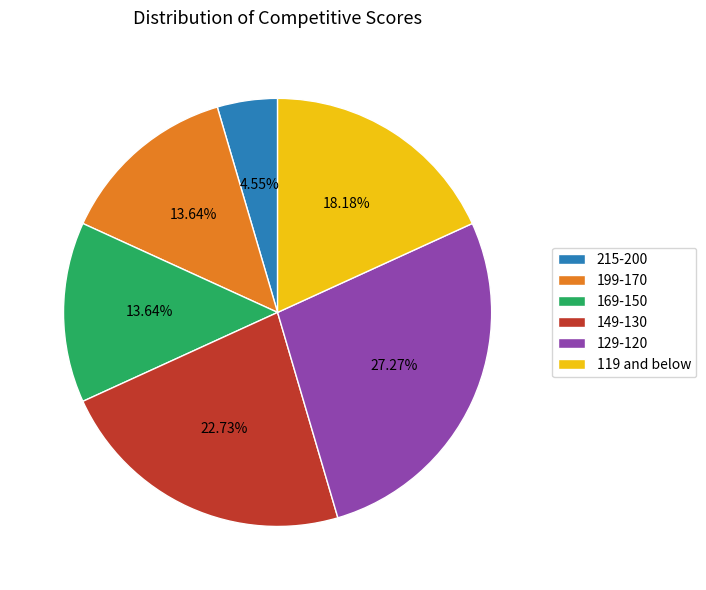

Does any single category account for the majority?

No